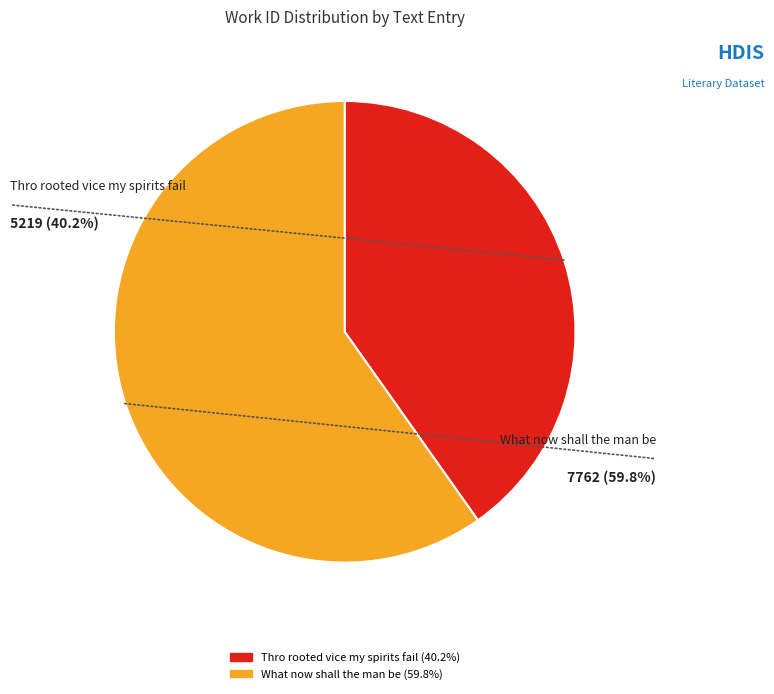

Which category has the biggest portion of the pie?

What now shall the man be